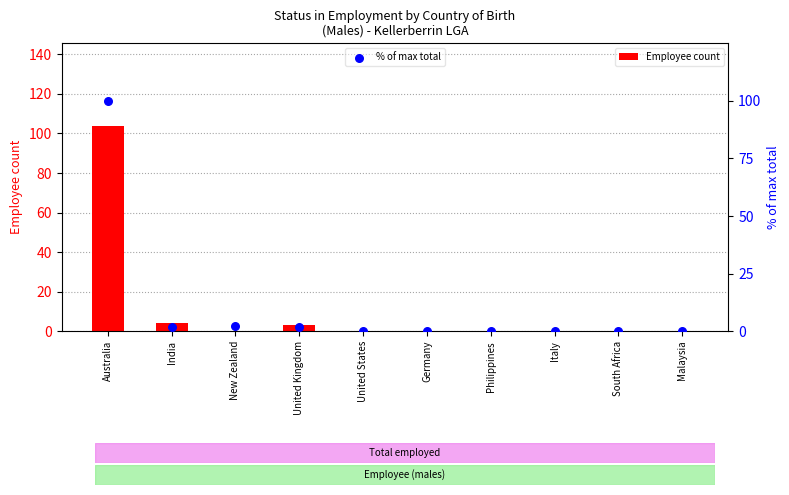

Which series reaches the minimum Y coordinate?

Employee count